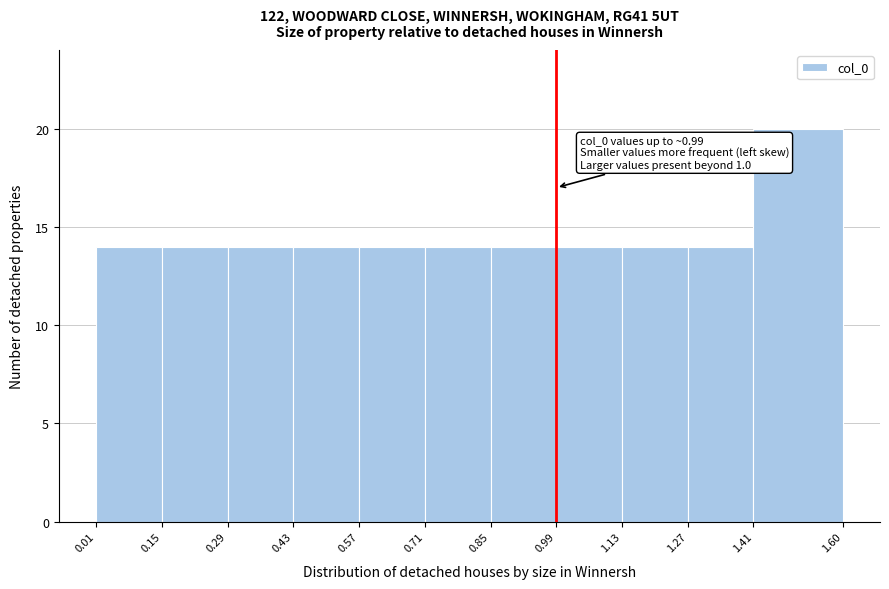

Over which range of the x-axis is the bar tallest?

1.41 to 1.60